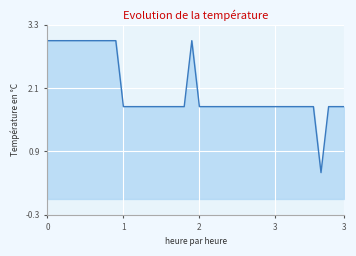

The value at 25 is 2.4. True or false?

False